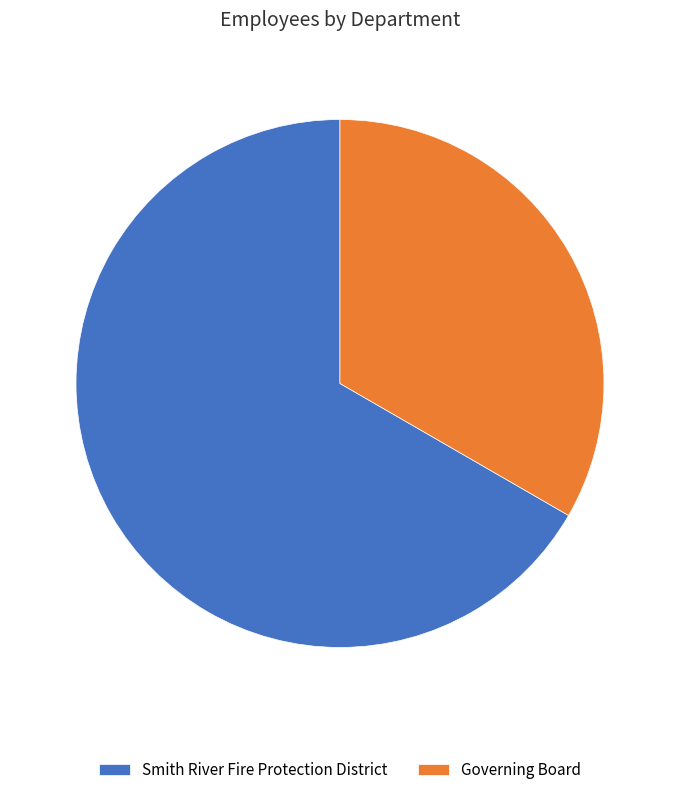

Combined, do Governing Board and Smith River Fire Protection District account for over 50%?

Yes